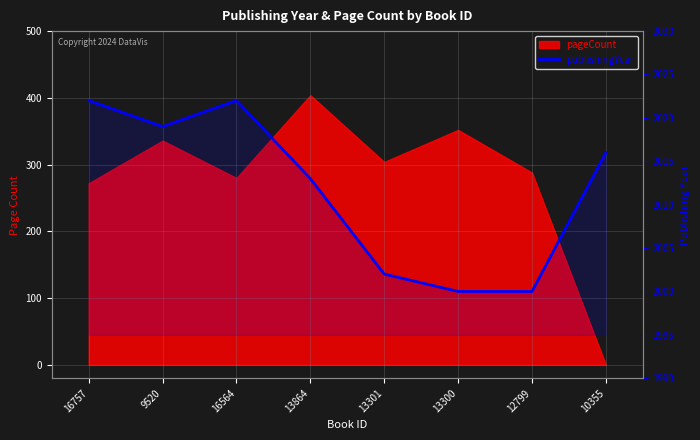

What is the greatest value displayed?

2022